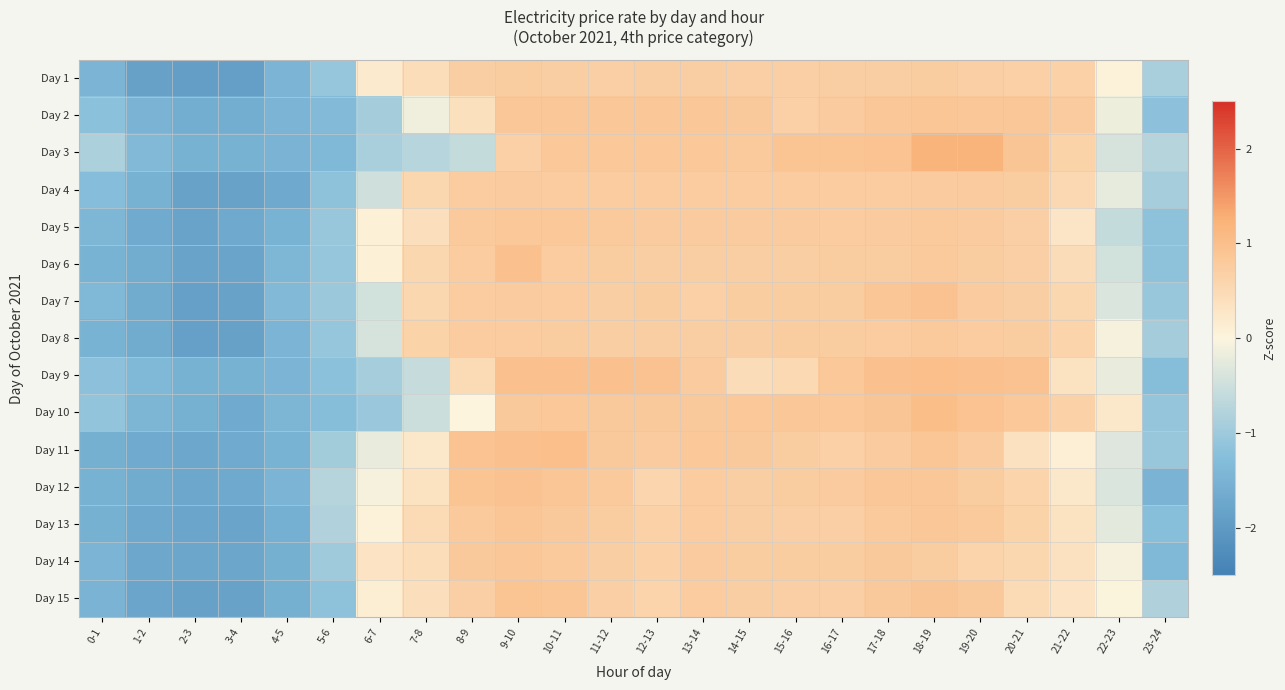

Which has a higher value, 15-16 or 12-13?

12-13